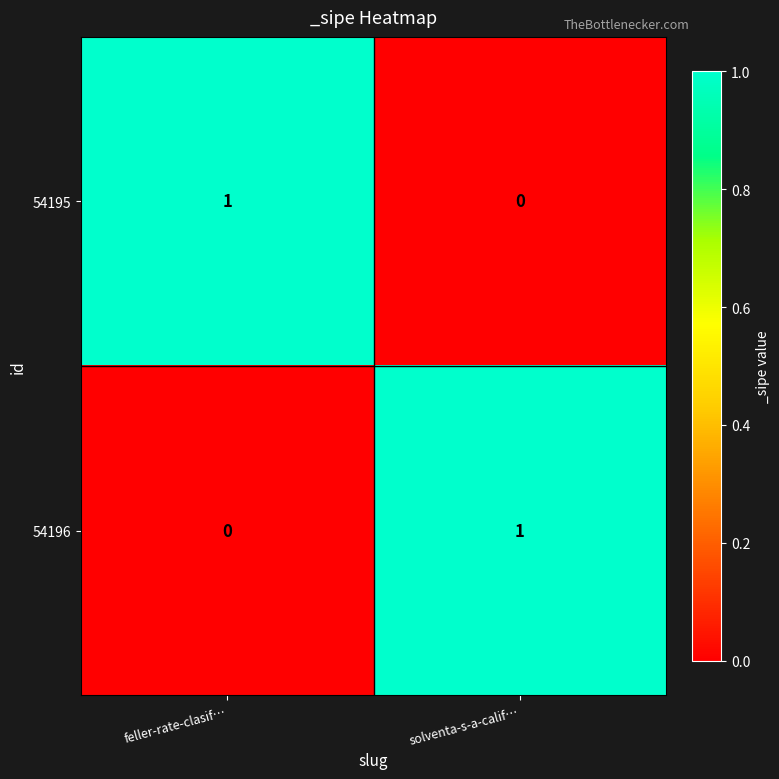

The 54195 series shows 0 at solventa-s-a-calif…. True or false?

True